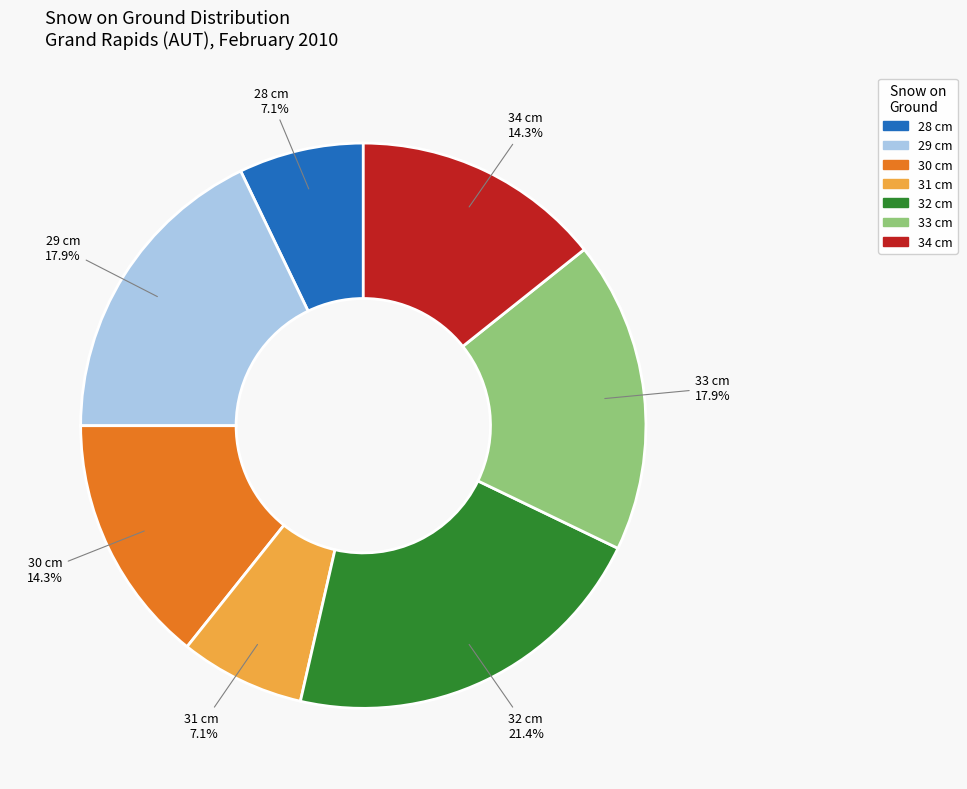

Is there any slice that represents more than half of the pie?

No